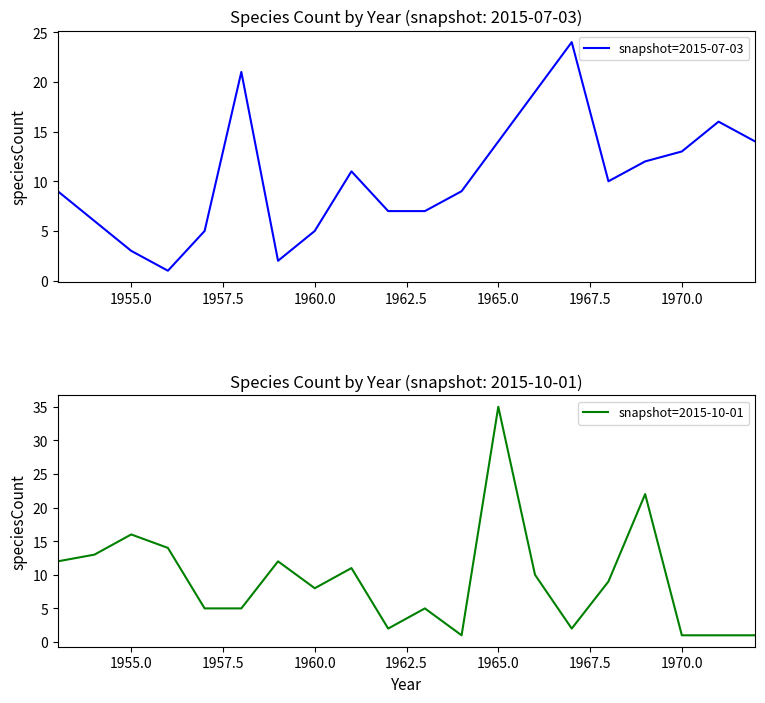

Where is snapshot=2015-10-01 nearest to the value 18?

1955.0